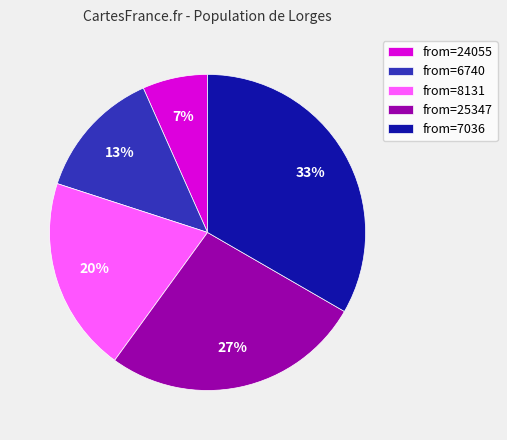

To the nearest percent, what is the difference between the from=6740 and from=8131 slice percentages?

7%